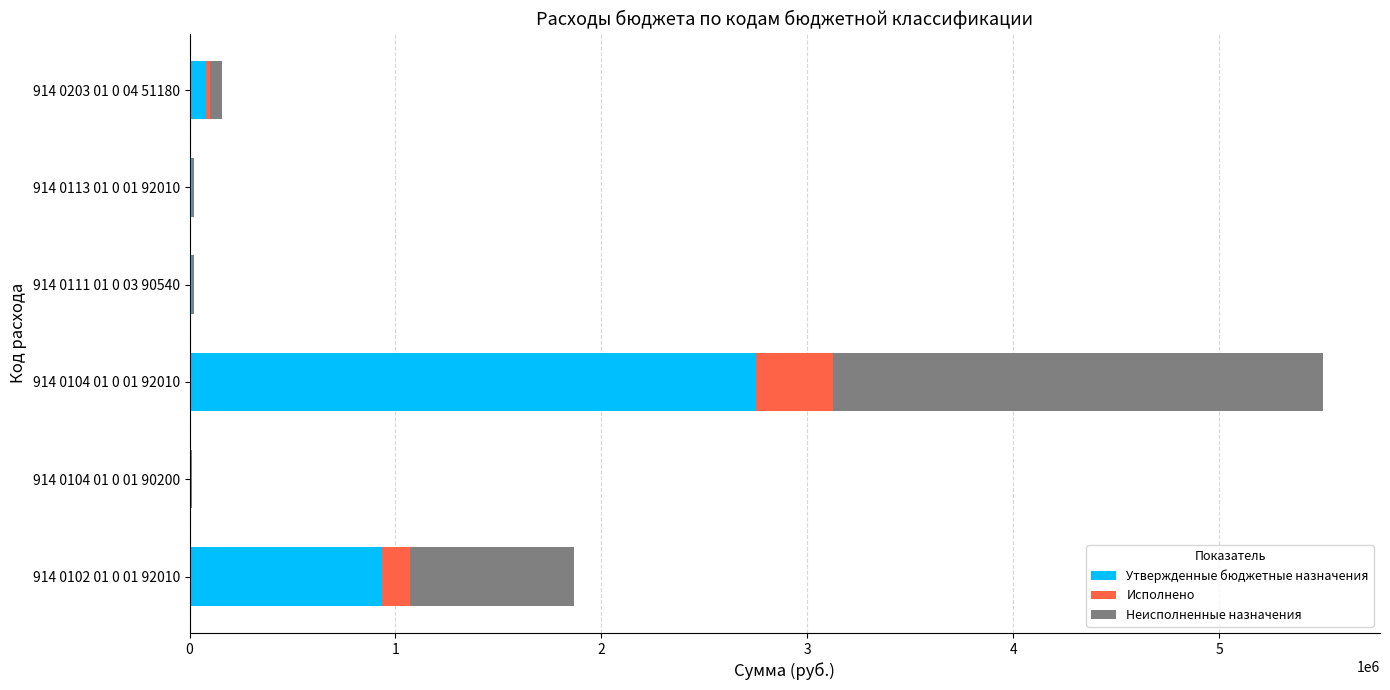

Which category has the highest value in the Утвержденные бюджетные назначения series?

914 0104 01 0 01 92010